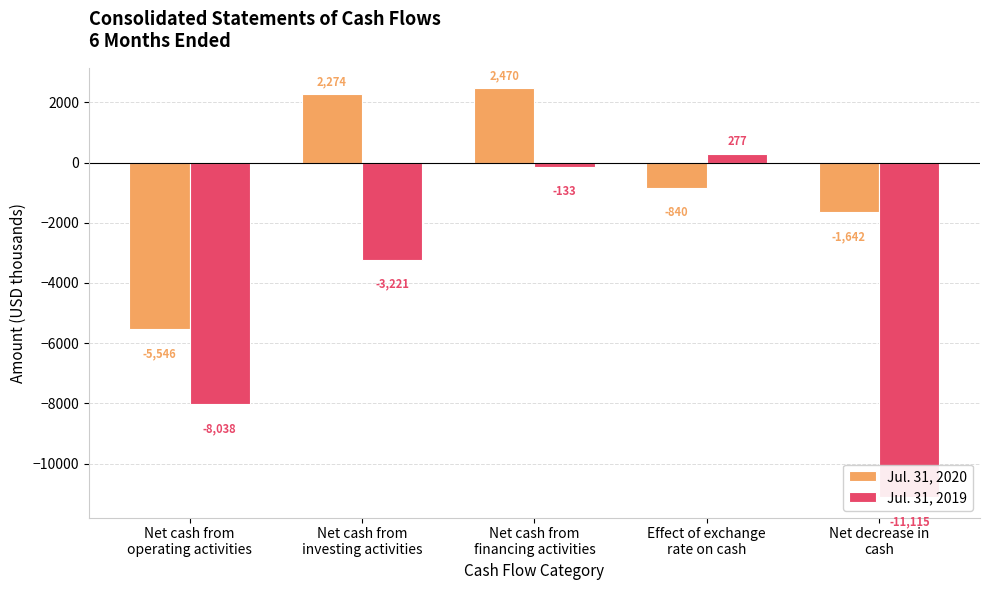

How many values in the Jul. 31, 2019 series exceed -3221?

2